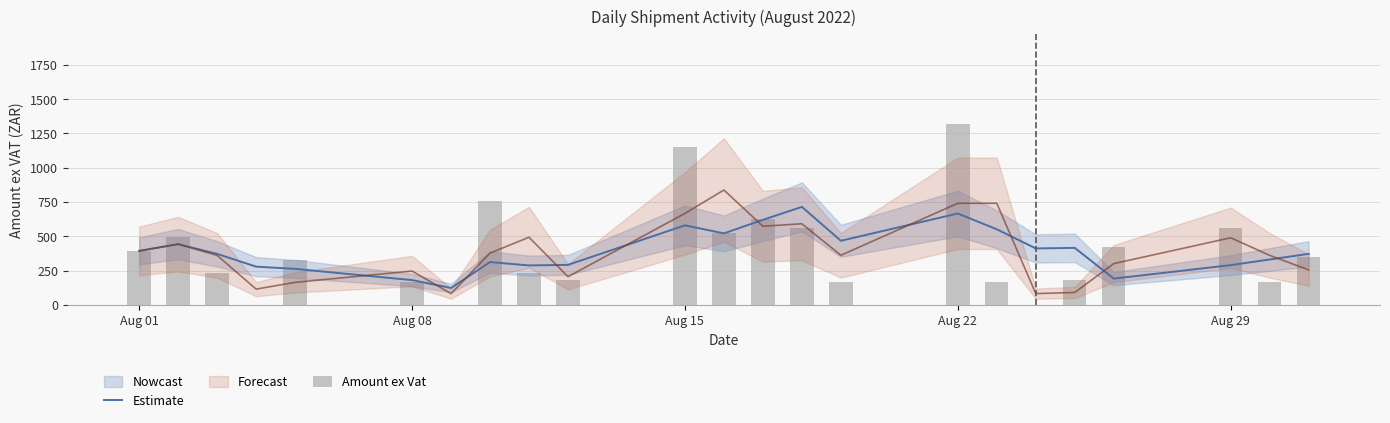

The Amount ex Vat series shows 164.6 at Aug 08. True or false?

True